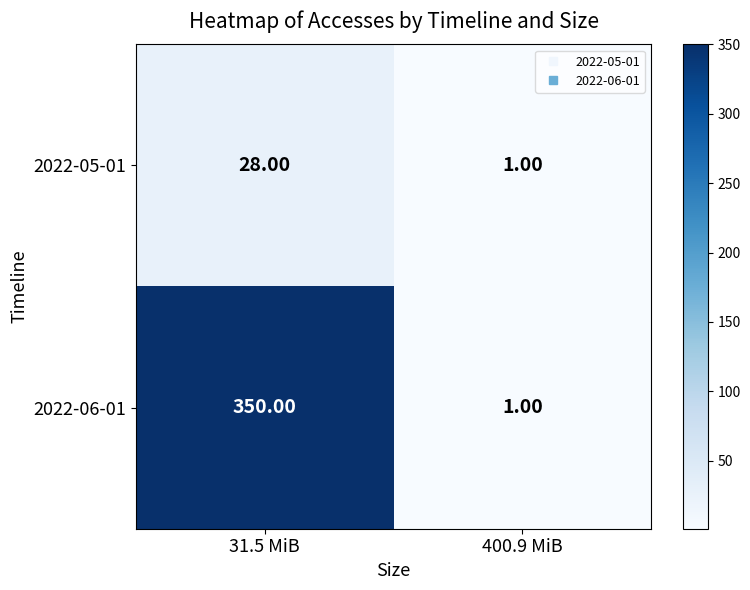

What is the minimum value shown in the chart?

1